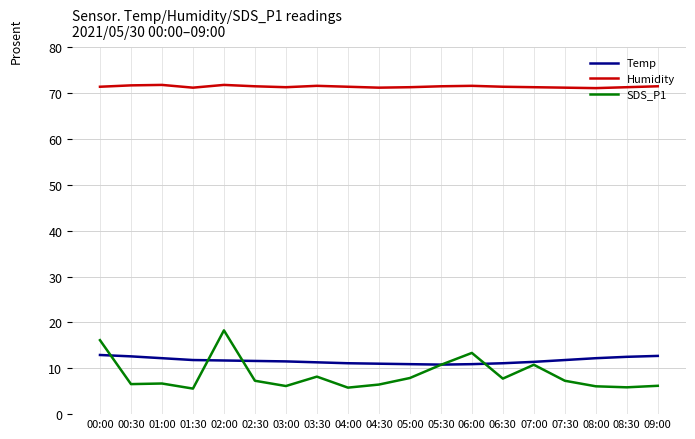

Is it true that Humidity equals 71.6 at 03:30?

True